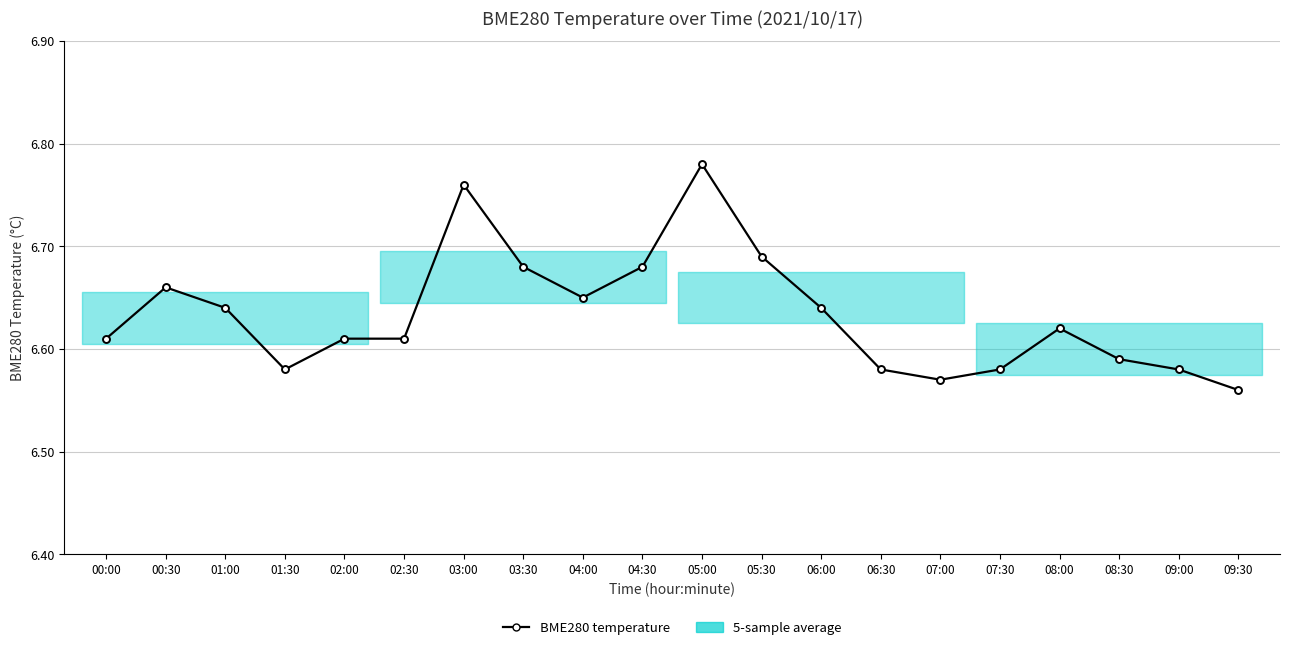

How many series are shown in this chart?

1